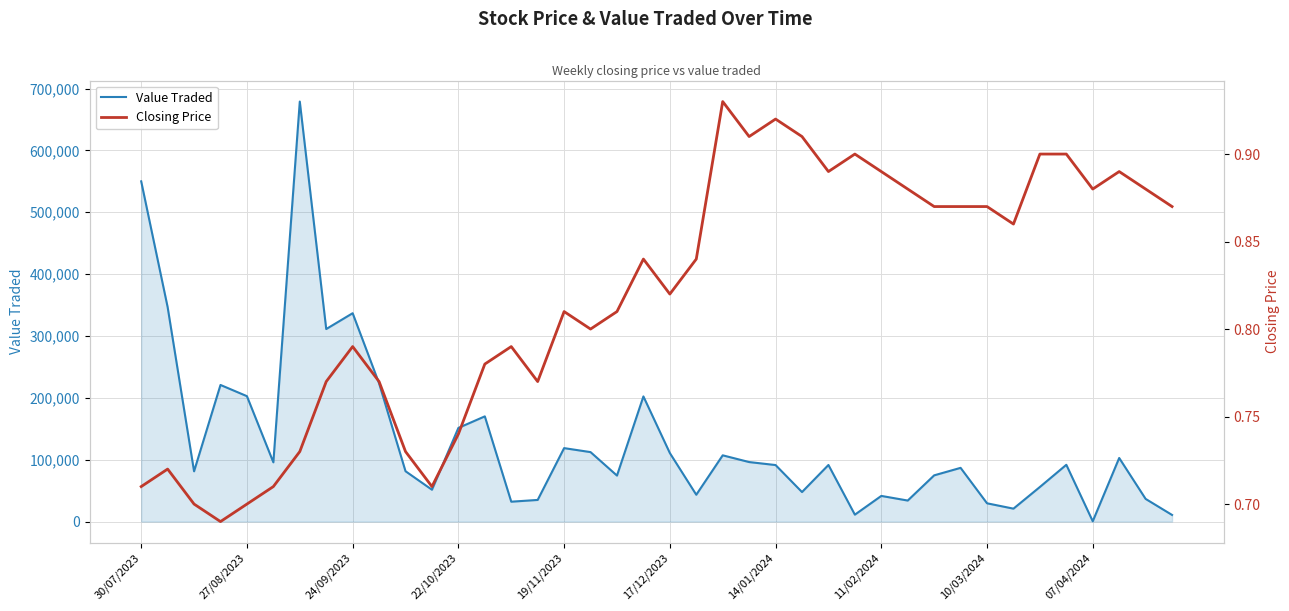

What is the highest value of the Value Traded series?

679028